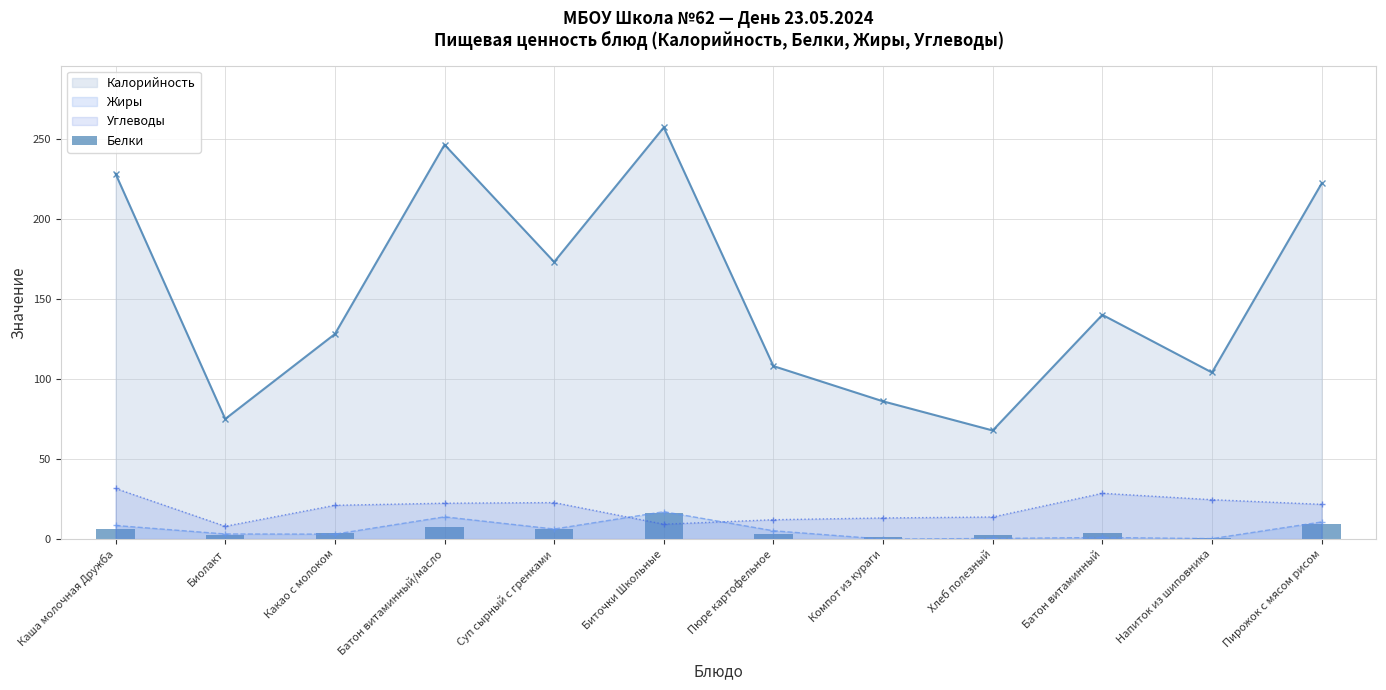

Which category has the highest value in the Калорийность series?

Биточки Школьные